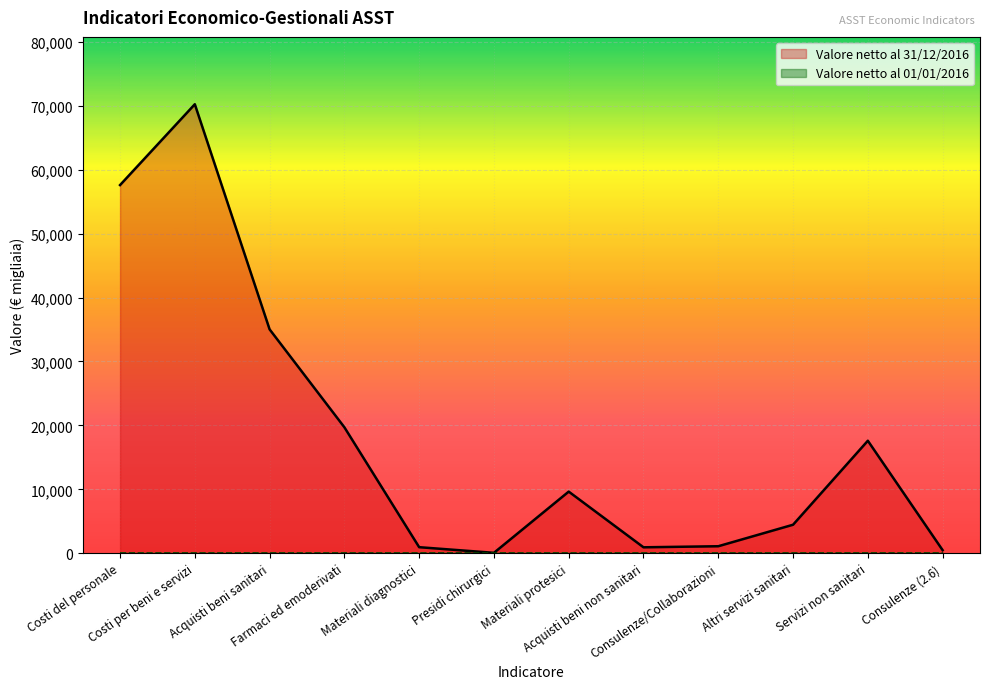

Between Materiali protesici and Materiali diagnostici, which is larger?

Materiali protesici